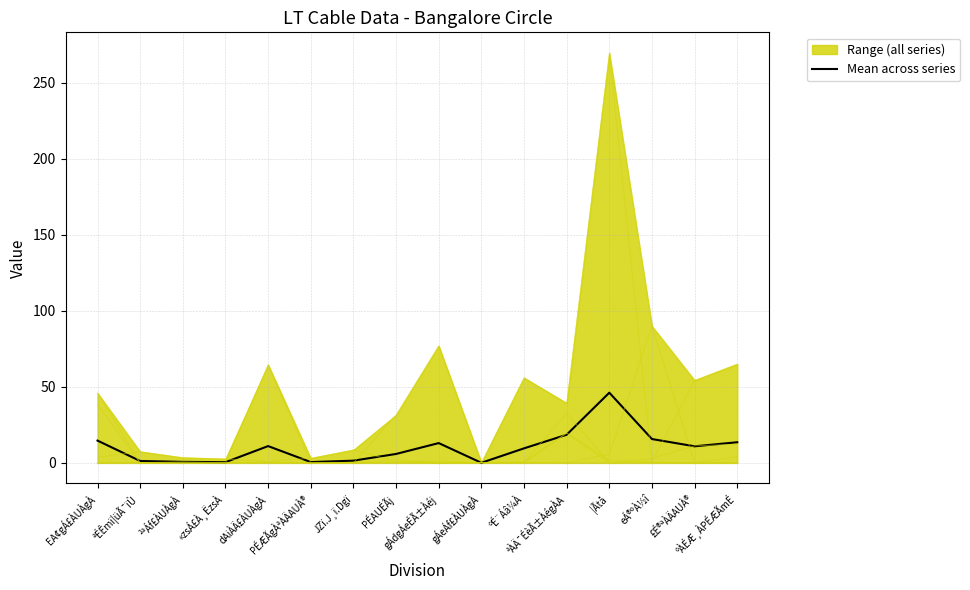

What is the total value across all series at JZï.J¸ï.Dgï?

8.9